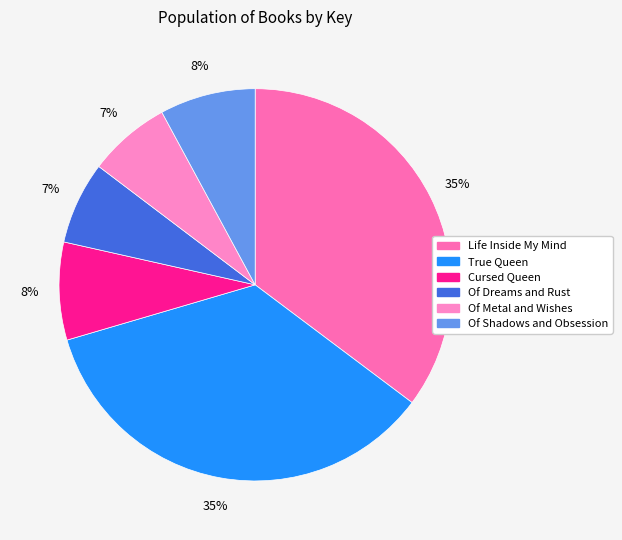

To the nearest percent, what percentage of the pie is Of Shadows and Obsession?

8%